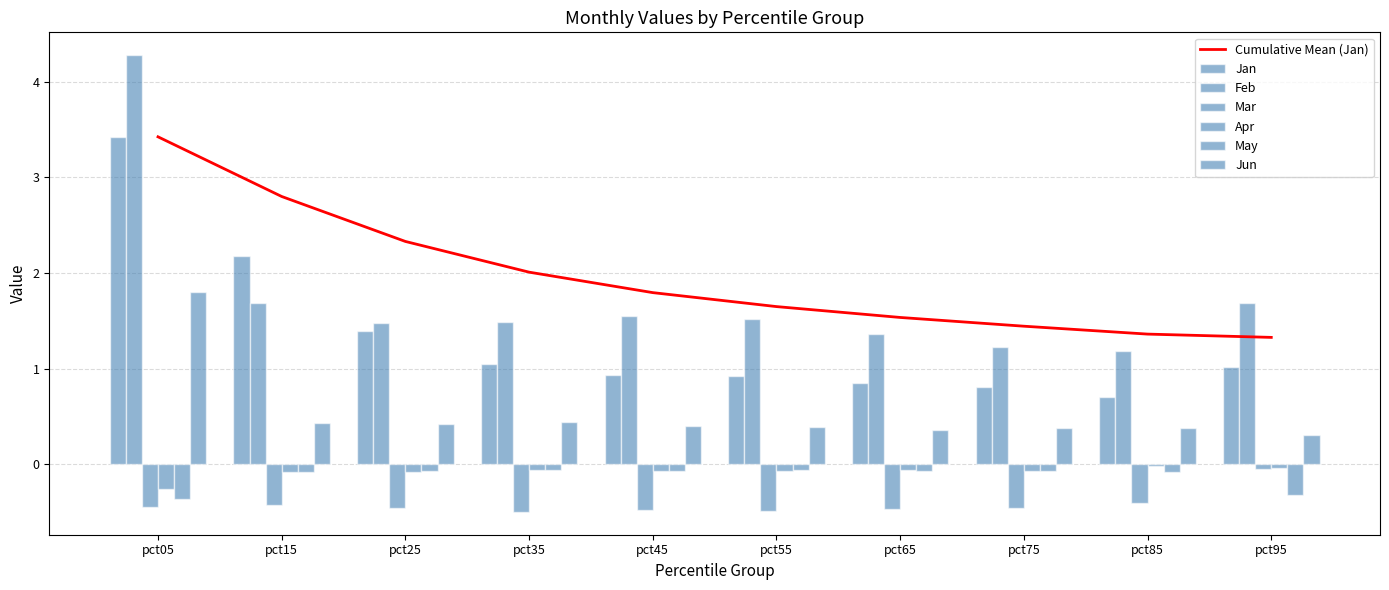

Reading left to right, transcribe all the data shown in this chart.

Jan: pct05=3.4	pct15=2.2	pct25=1.4	pct35=1.0	pct45=0.9	pct55=0.9	pct65=0.9	pct75=0.8	pct85=0.7	pct95=1.0
Feb: pct05=4.3	pct15=1.7	pct25=1.5	pct35=1.5	pct45=1.5	pct55=1.5	pct65=1.4	pct75=1.2	pct85=1.2	pct95=1.7
Mar: pct05=-0.4	pct15=-0.4	pct25=-0.5	pct35=-0.5	pct45=-0.5	pct55=-0.5	pct65=-0.5	pct75=-0.5	pct85=-0.4	pct95=-0.1
Apr: pct05=-0.3	pct15=-0.1	pct25=-0.1	pct35=-0.1	pct45=-0.1	pct55=-0.1	pct65=-0.1	pct75=-0.1	pct85=-0.0	pct95=-0.0
May: pct05=-0.4	pct15=-0.1	pct25=-0.1	pct35=-0.1	pct45=-0.1	pct55=-0.1	pct65=-0.1	pct75=-0.1	pct85=-0.1	pct95=-0.3
Jun: pct05=1.8	pct15=0.4	pct25=0.4	pct35=0.4	pct45=0.4	pct55=0.4	pct65=0.4	pct75=0.4	pct85=0.4	pct95=0.3